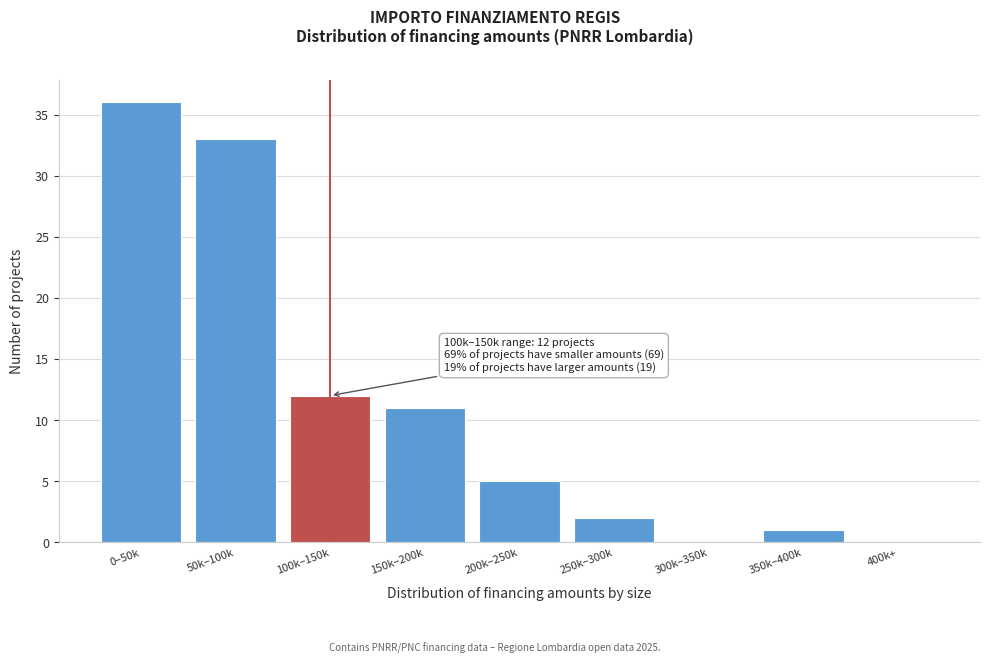

Reading left to right, list all the values displayed in this chart.

0–50k=36	50k–100k=33	100k–150k=12	150k–200k=11	200k–250k=5	250k–300k=2	300k–350k=0	350k–400k=1	400k+=0